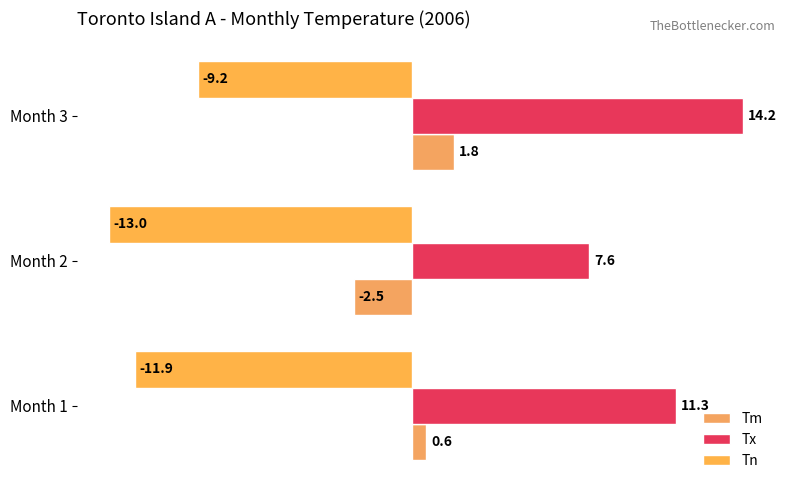

Which series has the largest total across all categories?

Tx